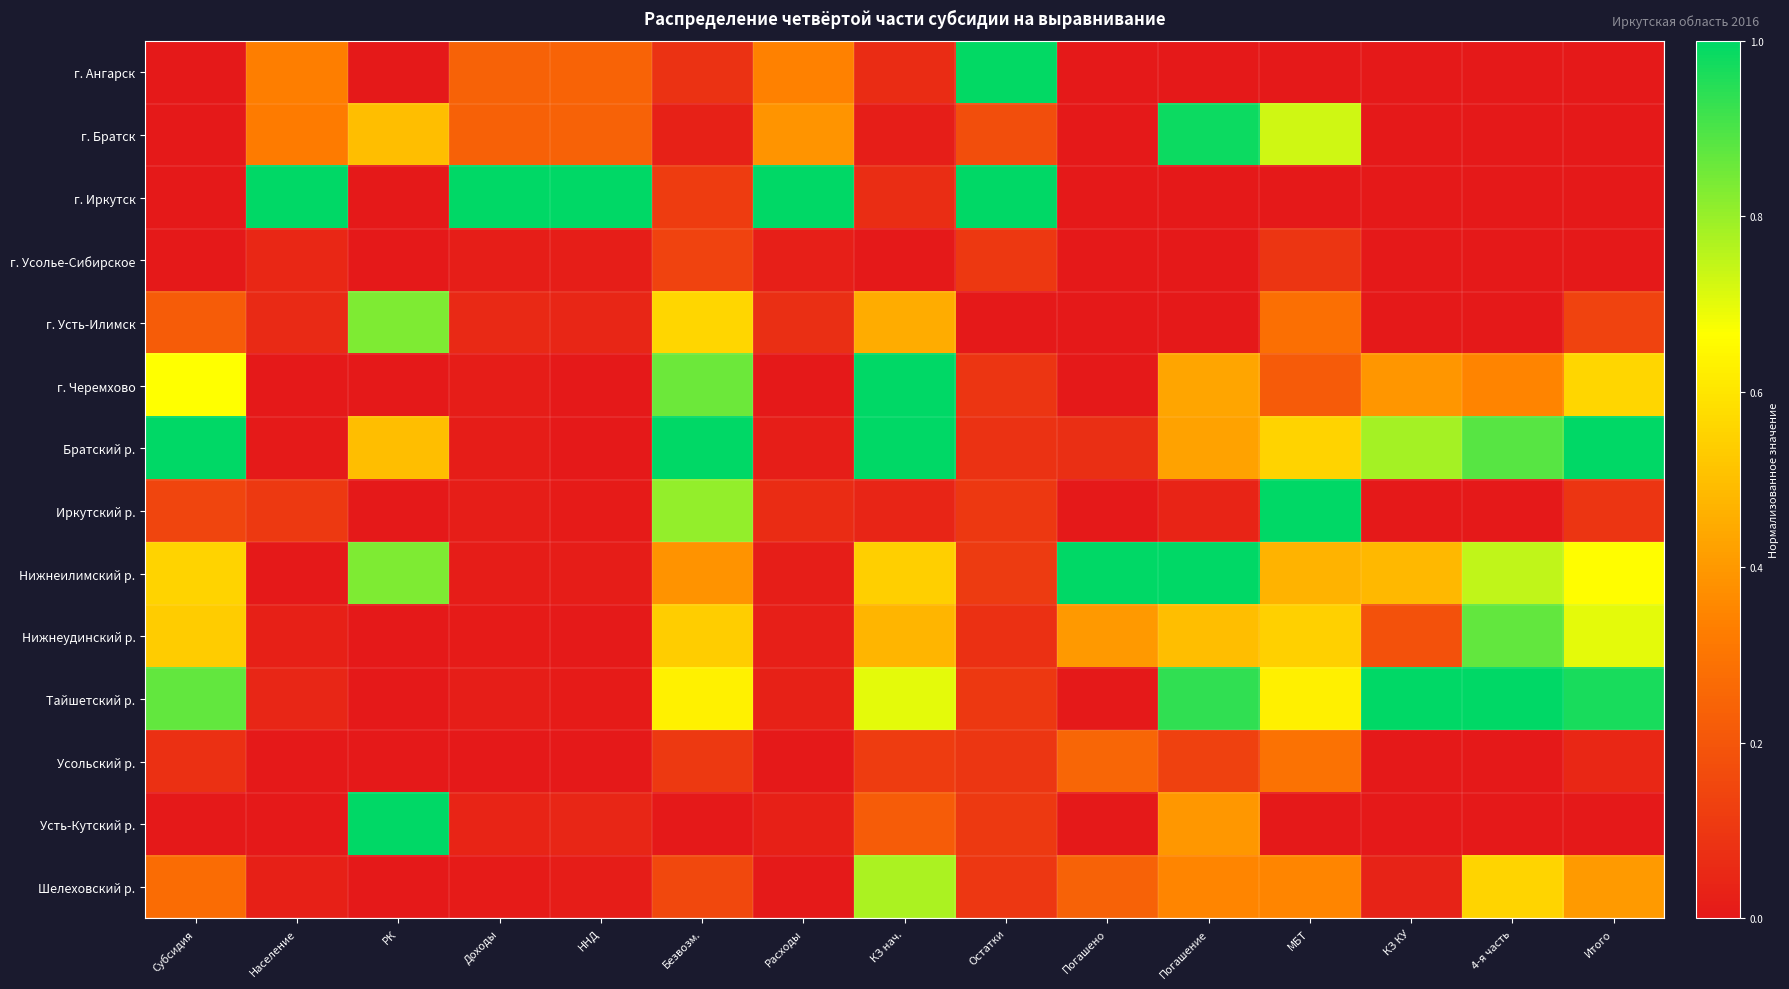

Reading left to right, transcribe all the data shown in this chart.

г. Ангарск: Субсидия=0.0	Население=0.3	РК=0.0	Доходы=0.2	ННД=0.2	Безвозм.=0.1	Расходы=0.3	КЗ нач.=0.1	Остатки=1.0	Погашено=0.0	Погашение=0.0	МБТ=0.0	КЗ КУ=0.0	4-я часть=0.0	Итого=0.0
г. Братск: Субсидия=0.0	Население=0.3	РК=0.5	Доходы=0.2	ННД=0.2	Безвозм.=0.0	Расходы=0.4	КЗ нач.=0.0	Остатки=0.2	Погашено=0.0	Погашение=1.0	МБТ=0.7	КЗ КУ=0.0	4-я часть=0.0	Итого=0.0
г. Иркутск: Субсидия=0.0	Население=1.0	РК=0.0	Доходы=1.0	ННД=1.0	Безвозм.=0.1	Расходы=1.0	КЗ нач.=0.1	Остатки=1.0	Погашено=0.0	Погашение=0.0	МБТ=0.0	КЗ КУ=0.0	4-я часть=0.0	Итого=0.0
г. Усолье-Сибирское: Субсидия=0.0	Население=0.1	РК=0.0	Доходы=0.0	ННД=0.0	Безвозм.=0.1	Расходы=0.0	КЗ нач.=0.0	Остатки=0.1	Погашено=0.0	Погашение=0.0	МБТ=0.1	КЗ КУ=0.0	4-я часть=0.0	Итого=0.0
г. Усть-Илимск: Субсидия=0.2	Население=0.1	РК=0.8	Доходы=0.1	ННД=0.0	Безвозм.=0.6	Расходы=0.1	КЗ нач.=0.5	Остатки=0.0	Погашено=0.0	Погашение=0.0	МБТ=0.3	КЗ КУ=0.0	4-я часть=0.0	Итого=0.1
г. Черемхово: Субсидия=0.7	Население=0.0	РК=0.0	Доходы=0.0	ННД=0.0	Безвозм.=0.9	Расходы=0.0	КЗ нач.=1.0	Остатки=0.1	Погашено=0.0	Погашение=0.4	МБТ=0.2	КЗ КУ=0.4	4-я часть=0.3	Итого=0.6
Братский р.: Субсидия=1.0	Население=0.0	РК=0.5	Доходы=0.0	ННД=0.0	Безвозм.=1.0	Расходы=0.0	КЗ нач.=1.0	Остатки=0.1	Погашено=0.1	Погашение=0.4	МБТ=0.6	КЗ КУ=0.8	4-я часть=0.9	Итого=1.0
Иркутский р.: Субсидия=0.1	Население=0.1	РК=0.0	Доходы=0.0	ННД=0.0	Безвозм.=0.8	Расходы=0.1	КЗ нач.=0.0	Остатки=0.1	Погашено=0.0	Погашение=0.0	МБТ=1.0	КЗ КУ=0.0	4-я часть=0.0	Итого=0.1
Нижнеилимский р.: Субсидия=0.6	Население=0.0	РК=0.8	Доходы=0.0	ННД=0.0	Безвозм.=0.4	Расходы=0.0	КЗ нач.=0.5	Остатки=0.1	Погашено=1.0	Погашение=1.0	МБТ=0.5	КЗ КУ=0.5	4-я часть=0.7	Итого=0.7
Нижнеудинский р.: Субсидия=0.5	Население=0.0	РК=0.0	Доходы=0.0	ННД=0.0	Безвозм.=0.5	Расходы=0.0	КЗ нач.=0.5	Остатки=0.1	Погашено=0.4	Погашение=0.5	МБТ=0.5	КЗ КУ=0.2	4-я часть=0.9	Итого=0.7
Тайшетский р.: Субсидия=0.9	Население=0.0	РК=0.0	Доходы=0.0	ННД=0.0	Безвозм.=0.6	Расходы=0.0	КЗ нач.=0.7	Остатки=0.1	Погашено=0.0	Погашение=0.9	МБТ=0.6	КЗ КУ=1.0	4-я часть=1.0	Итого=1.0
Усольский р.: Субсидия=0.1	Население=0.0	РК=0.0	Доходы=0.0	ННД=0.0	Безвозм.=0.1	Расходы=0.0	КЗ нач.=0.1	Остатки=0.1	Погашено=0.3	Погашение=0.1	МБТ=0.3	КЗ КУ=0.0	4-я часть=0.0	Итого=0.0
Усть-Кутский р.: Субсидия=0.0	Население=0.0	РК=1.0	Доходы=0.0	ННД=0.0	Безвозм.=0.0	Расходы=0.0	КЗ нач.=0.2	Остатки=0.1	Погашено=0.0	Погашение=0.4	МБТ=0.0	КЗ КУ=0.0	4-я часть=0.0	Итого=0.0
Шелеховский р.: Субсидия=0.3	Население=0.0	РК=0.0	Доходы=0.0	ННД=0.0	Безвозм.=0.2	Расходы=0.0	КЗ нач.=0.8	Остатки=0.1	Погашено=0.2	Погашение=0.4	МБТ=0.3	КЗ КУ=0.0	4-я часть=0.6	Итого=0.4